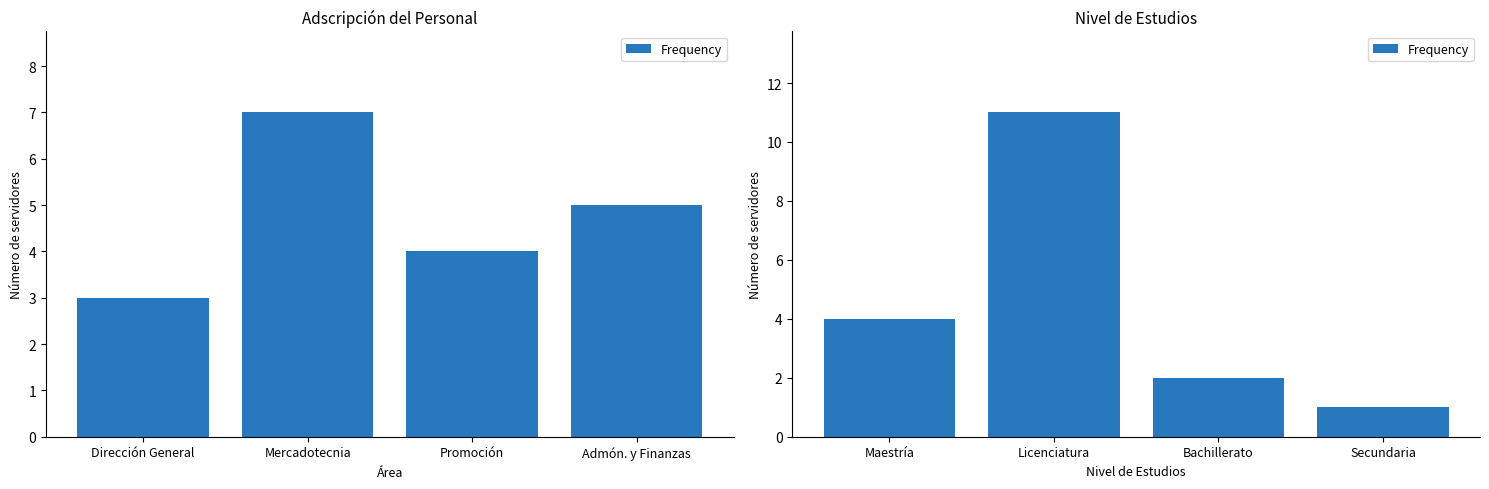

The chart shows a value of 2 at Maestría. True or false?

False